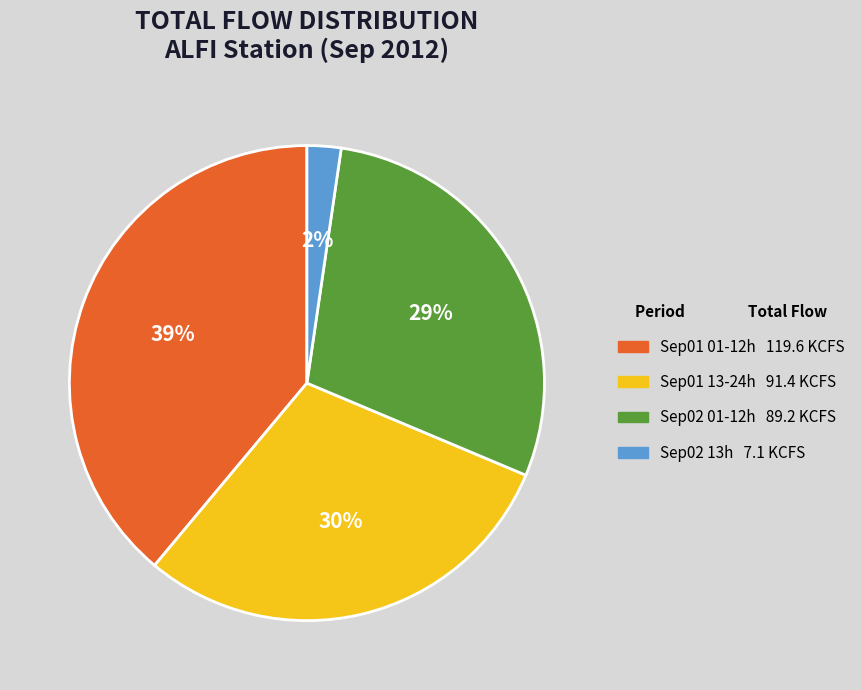

Is there any slice that represents more than half of the pie?

No